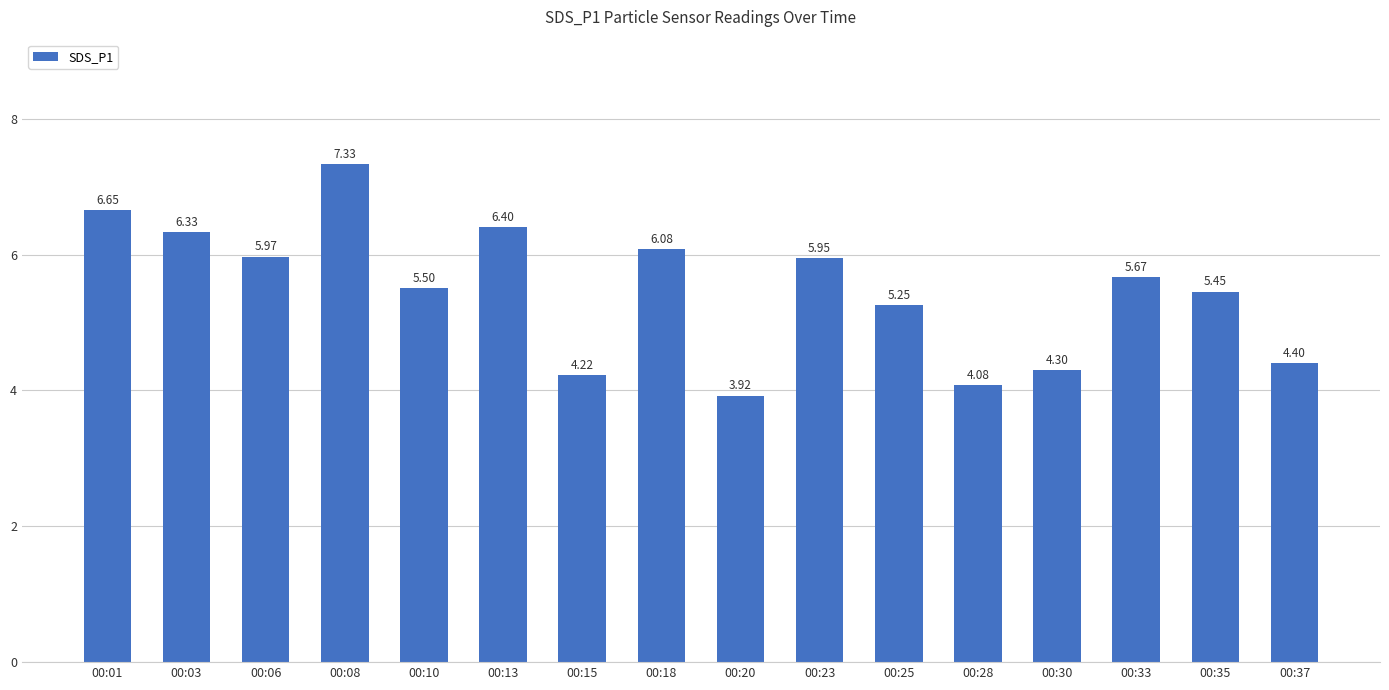

Approximately how many times larger is the value at 00:13 compared to 00:23?

1.1